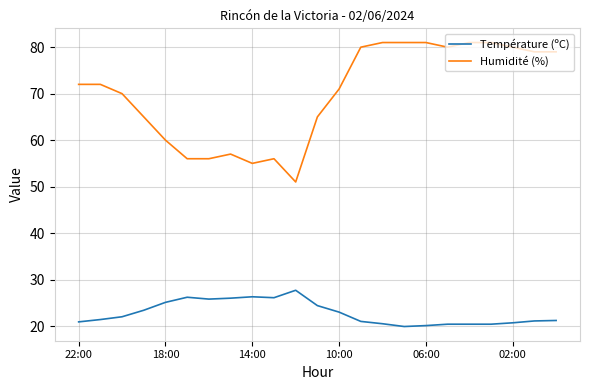

True or false: Humidité (%) and Température (ºC) intersect in this chart.

False